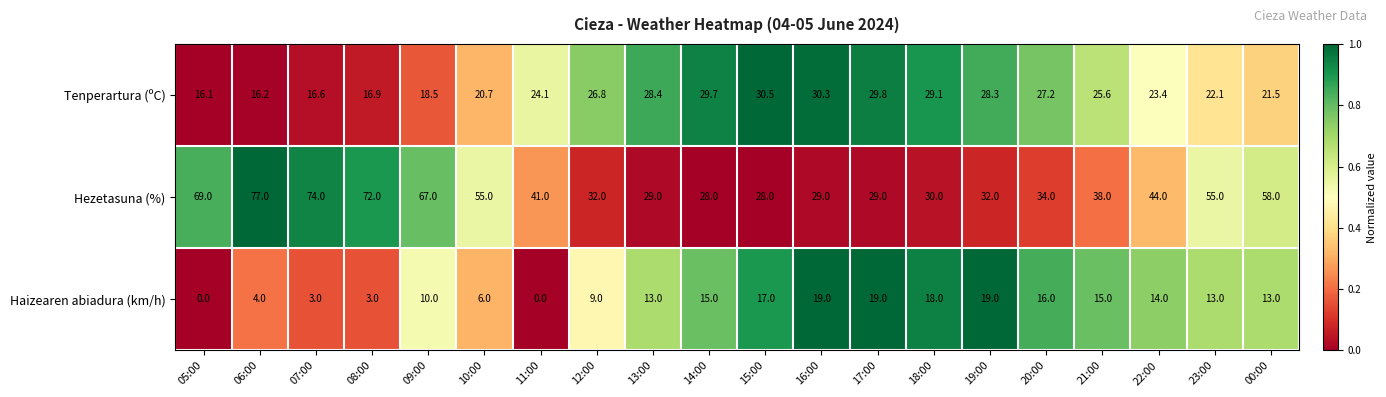

At 20:00, list the series in order from largest to smallest.

Hezetasuna (%), Tenperartura (ºC), Haizearen abiadura (km/h)